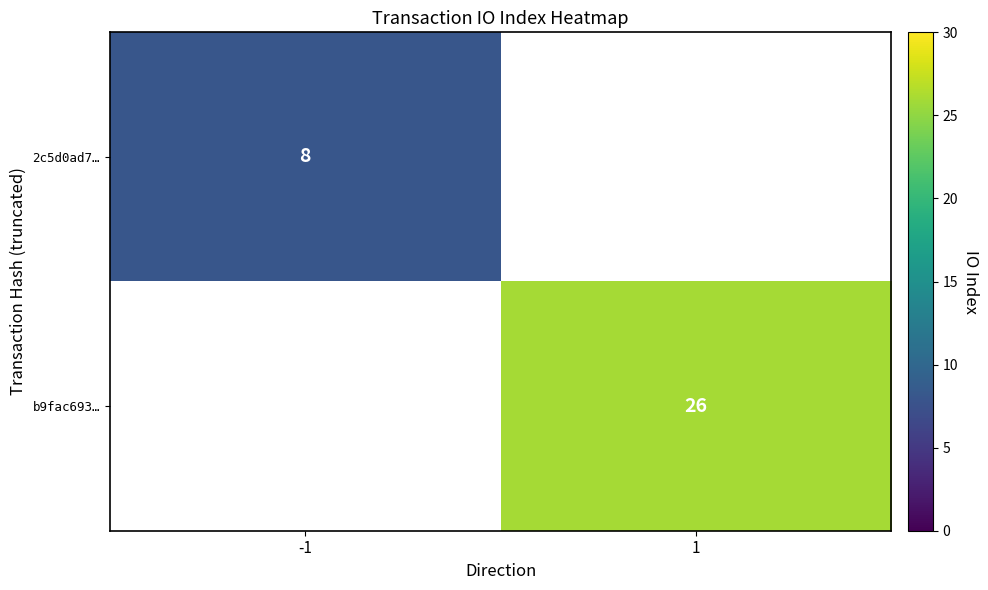

Is the value of b9fac693… at 1 greater than the value of 2c5d0ad7… at -1?

Yes